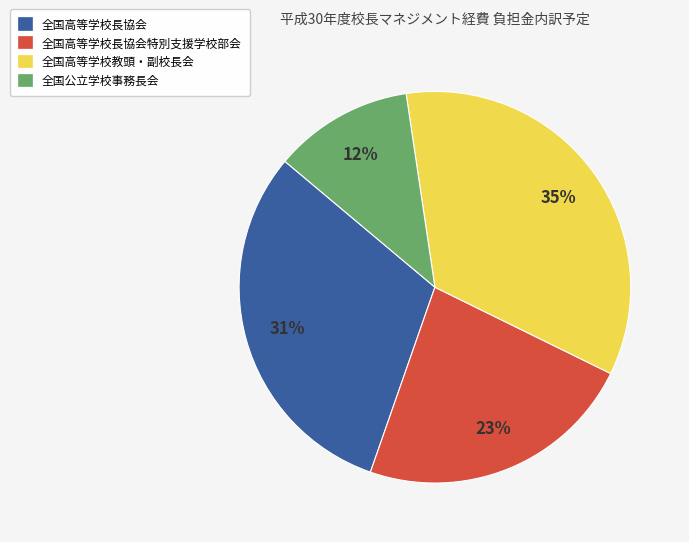

Does any single category account for the majority?

No